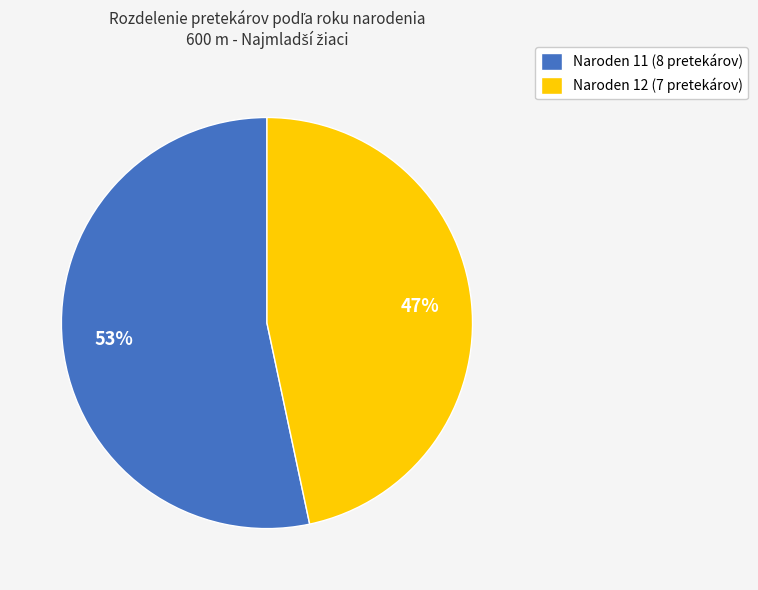

Which has a higher value, Naroden 11 (8 pretekárov) or Naroden 12 (7 pretekárov)?

Naroden 11 (8 pretekárov)